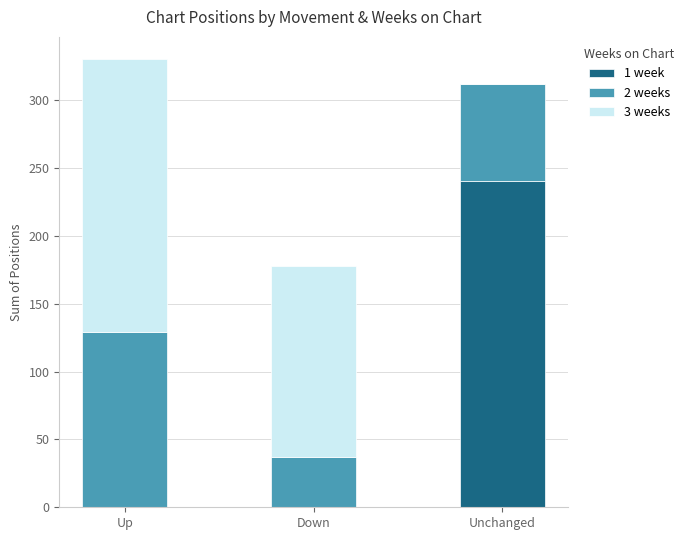

The 1 week series shows 240 at Unchanged. True or false?

True